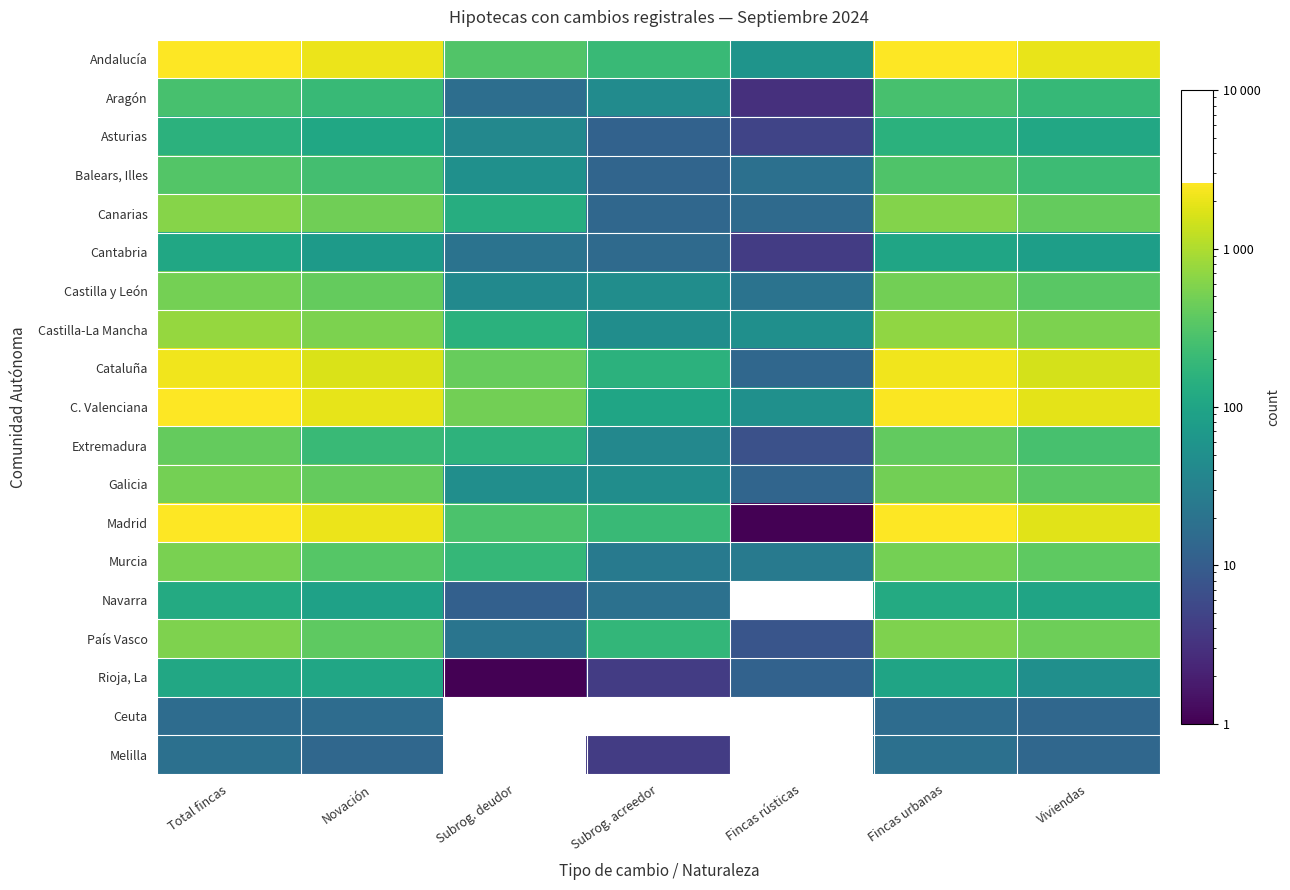

Which series changed the most between Fincas rústicas and Fincas urbanas?

Madrid